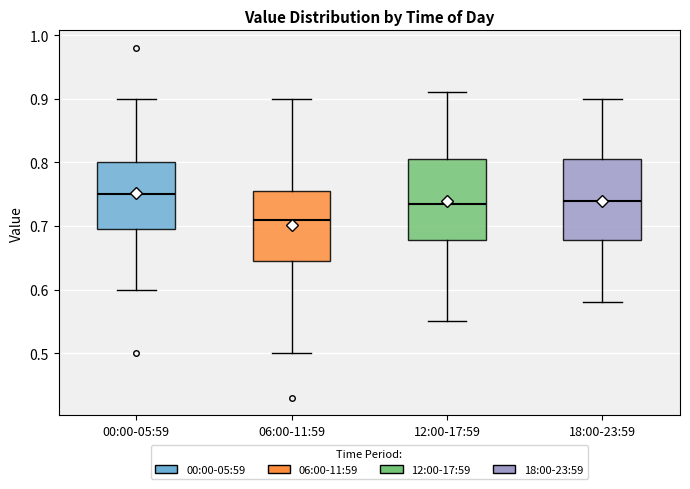

Which box has the highest median line?

00:00-05:59